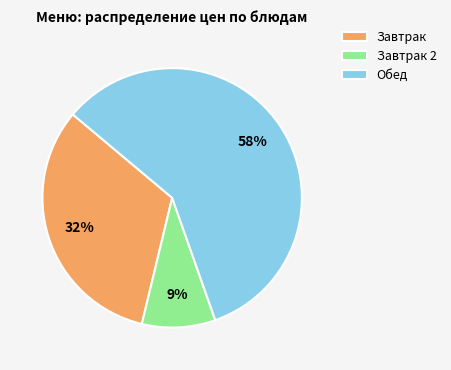

Is it true that Завтрак 2 is 9% of the pie?

True